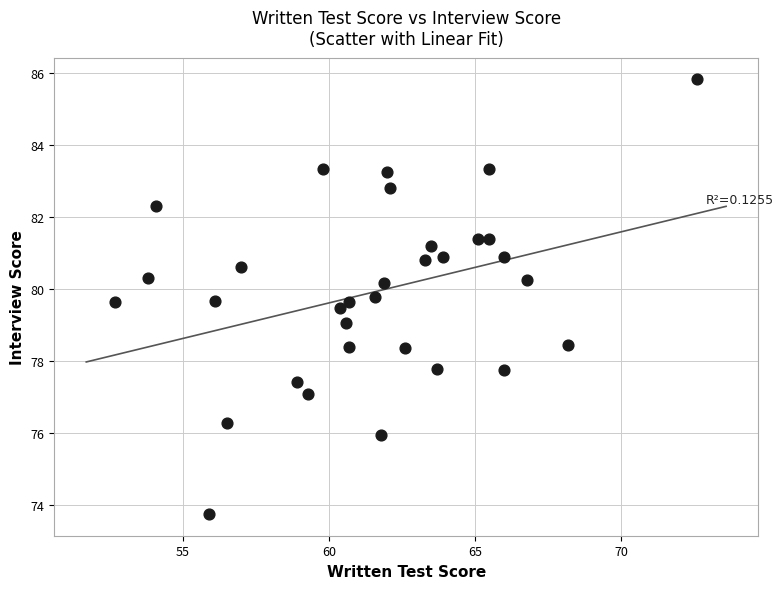

What is the range of Y values (max minus min)?

12.1